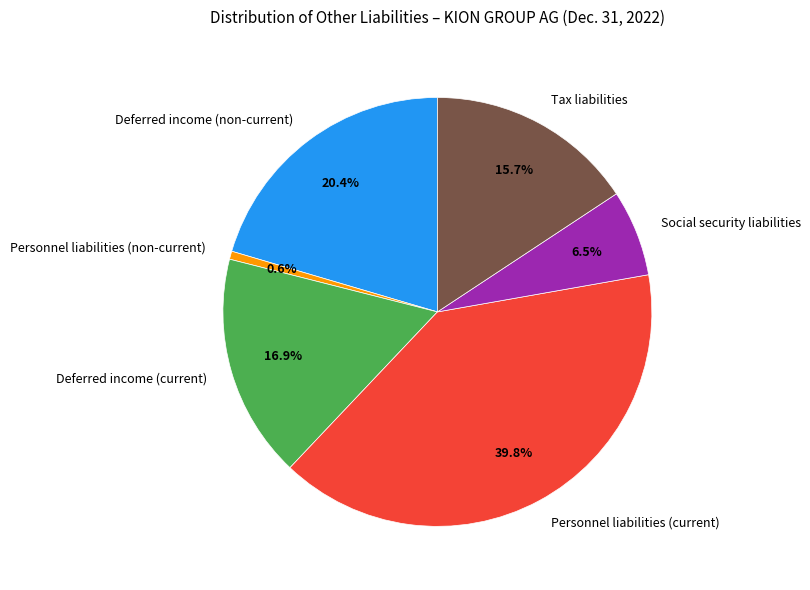

To the nearest percent, what percentage of the pie is Personnel liabilities (non-current)?

1%